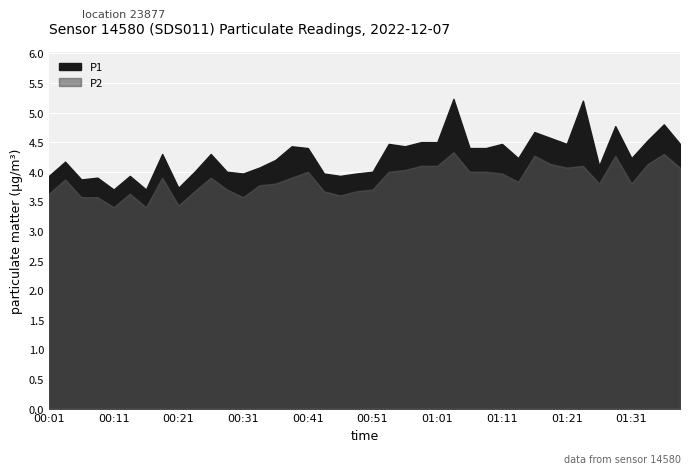

At which category does P2 reach its first local valley?

00:11